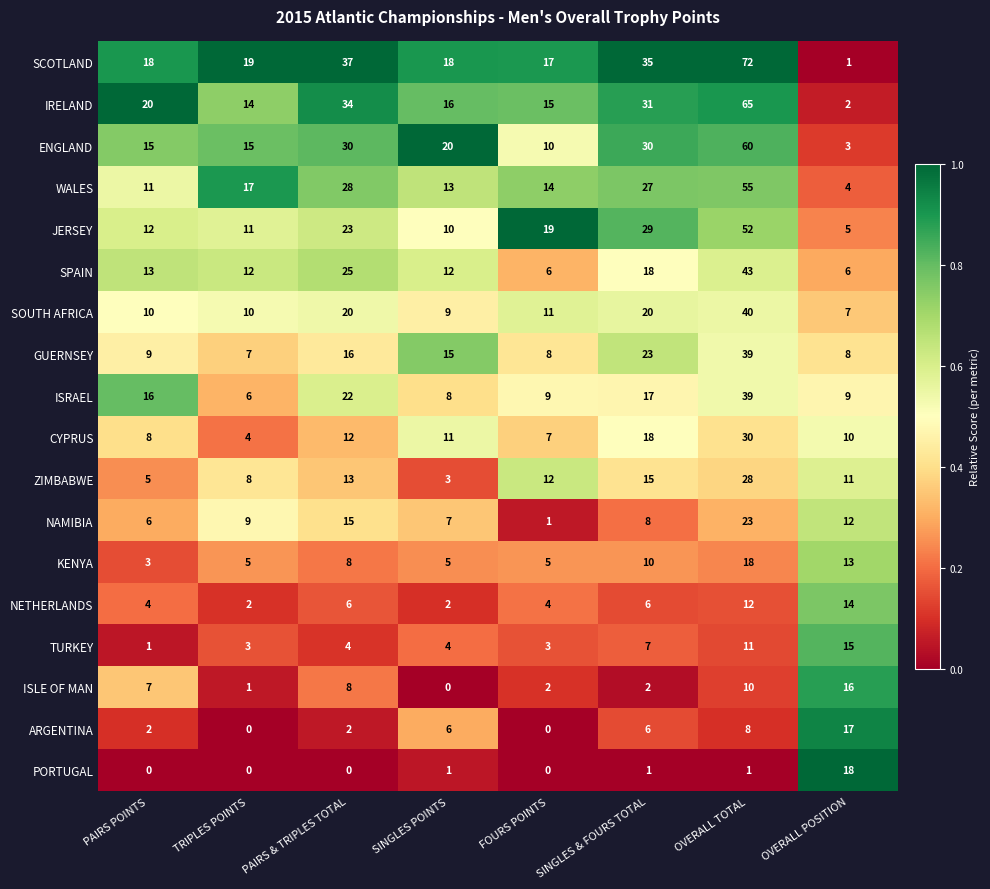

What is the spread (max minus min) of values at PAIRS POINTS?

20